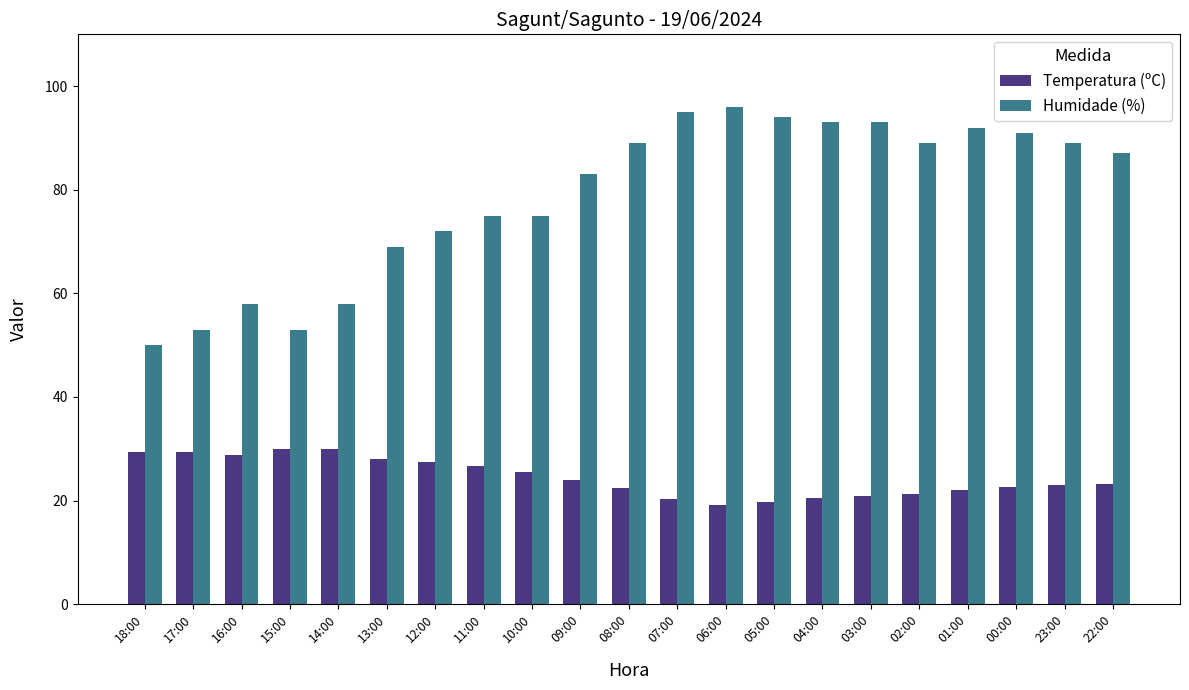

At how many categories does at least one series exceed 55?

18